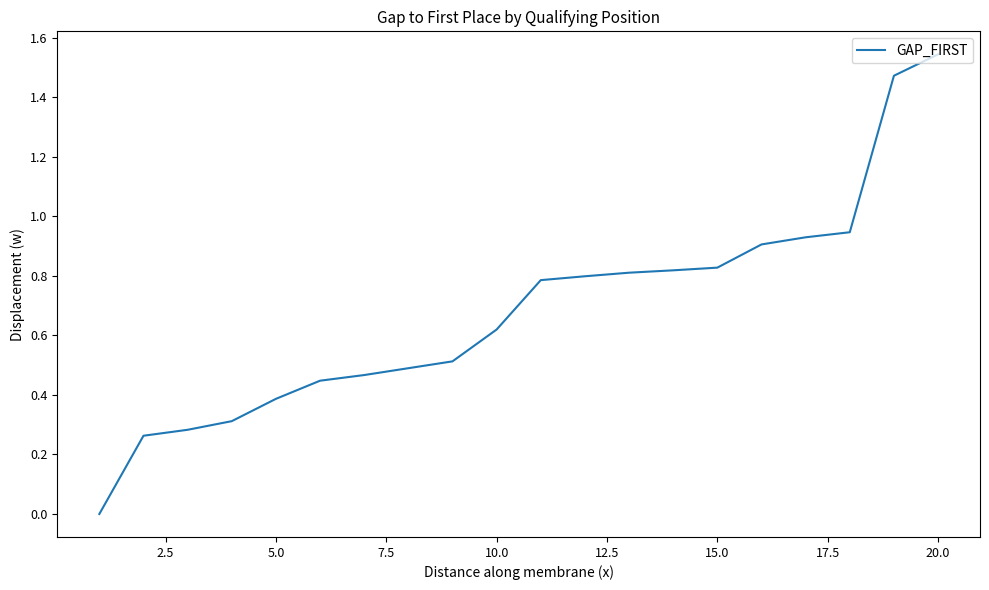

At which category does the chart reach its peak across all series?

20.0